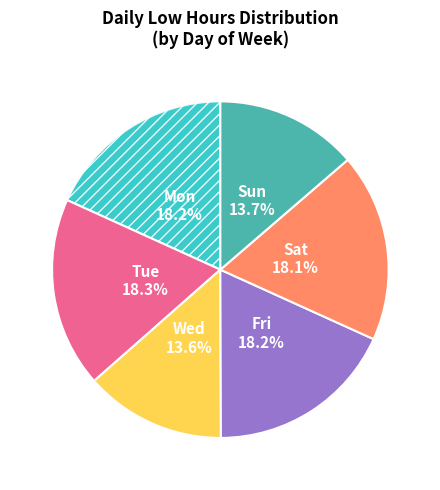

Does any single category account for the majority?

No